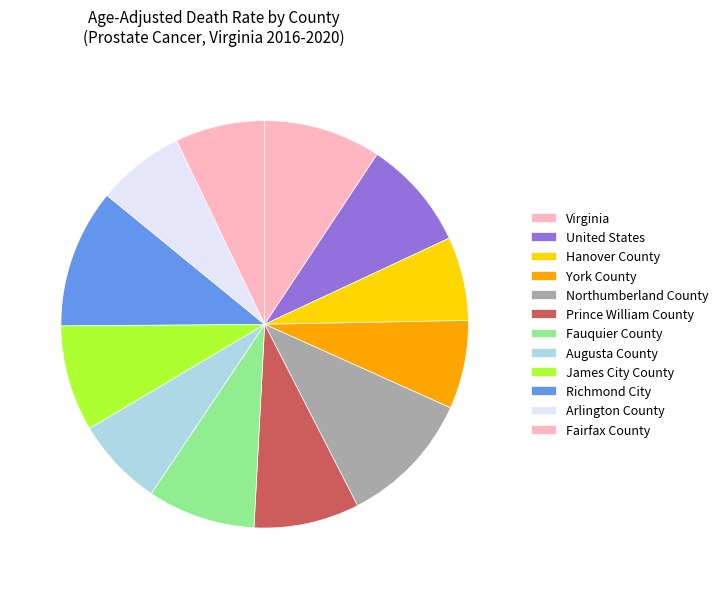

How many slices are in this pie chart?

12